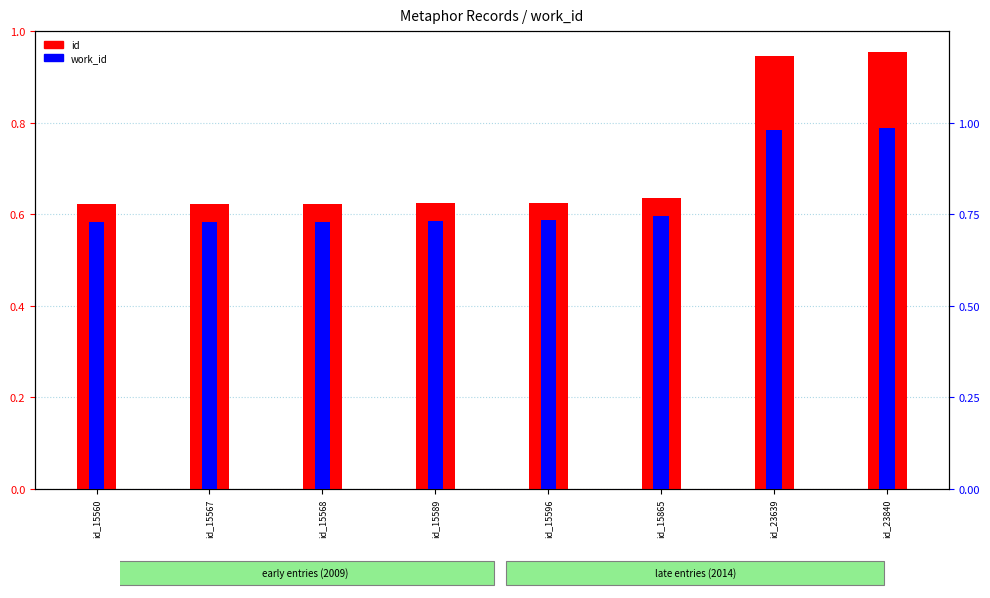

Reading right to left, extract all data points from this chart.

id: 1.0	0.9	0.6	0.6	0.6	0.6	0.6	0.6
work_id: 1.0	1.0	0.7	0.7	0.7	0.7	0.7	0.7